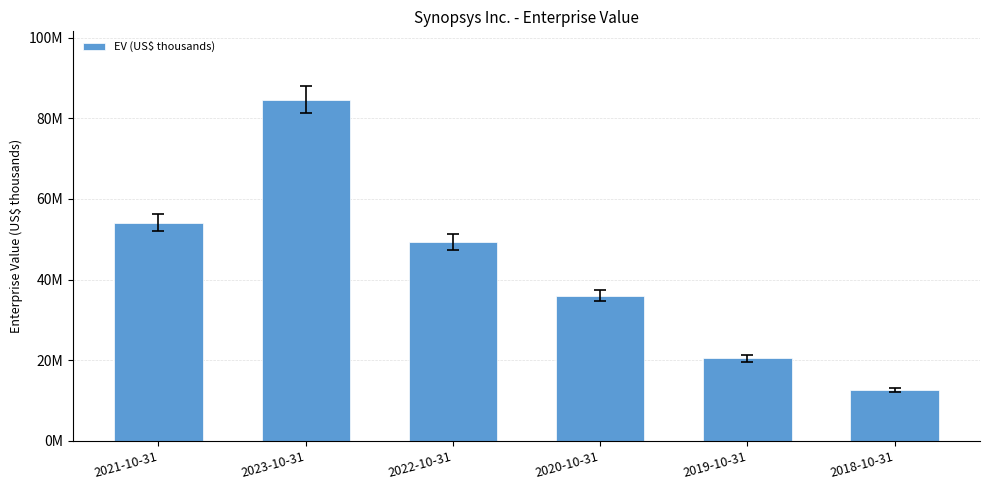

Which label corresponds to the smallest value in the chart?

2018-10-31